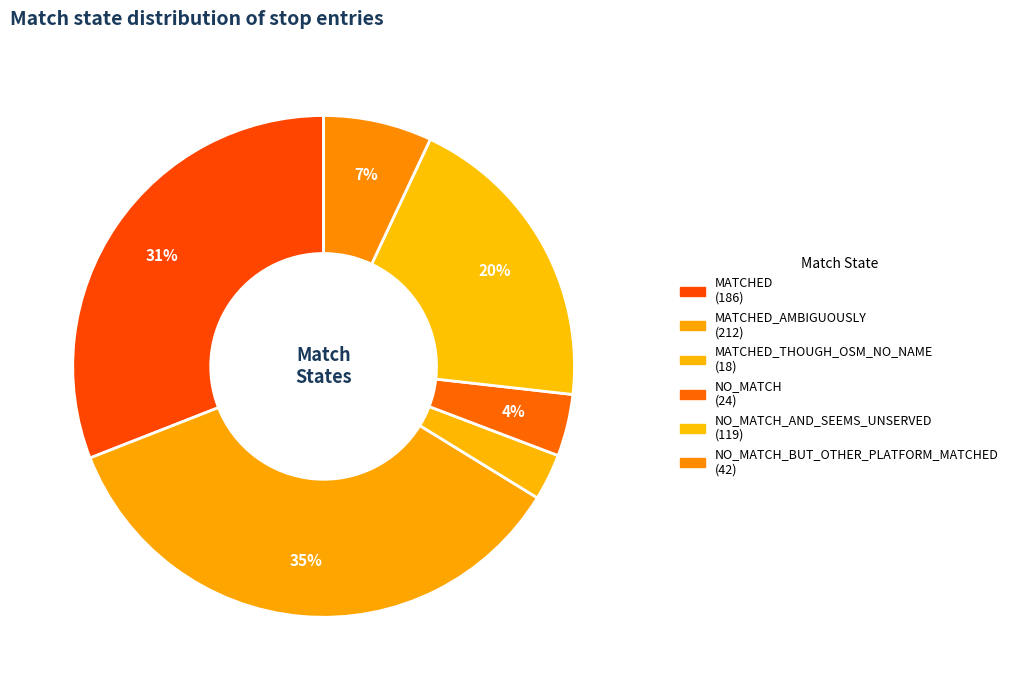

How many segments does this pie chart have?

6